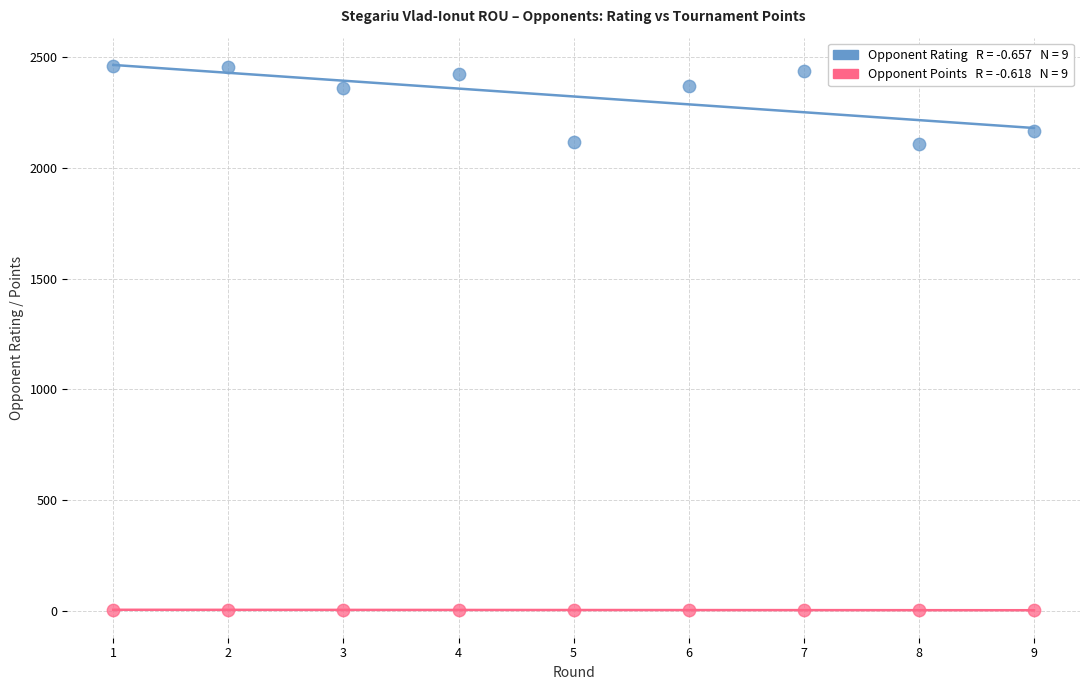

Across all data points, what is the range of Y values (max minus min)?

2457.5